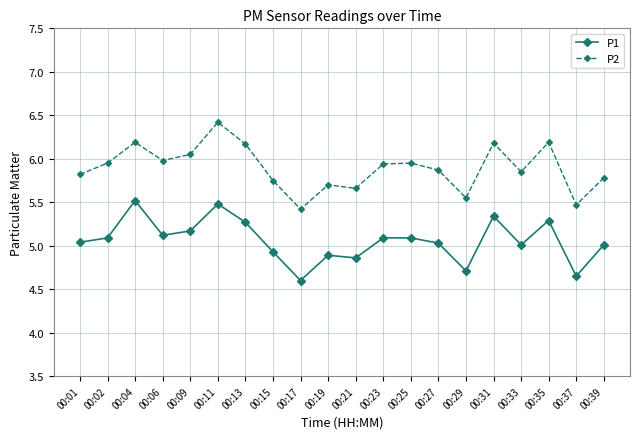

True or false: P2 has a value of 5.5 at 00:29.

True